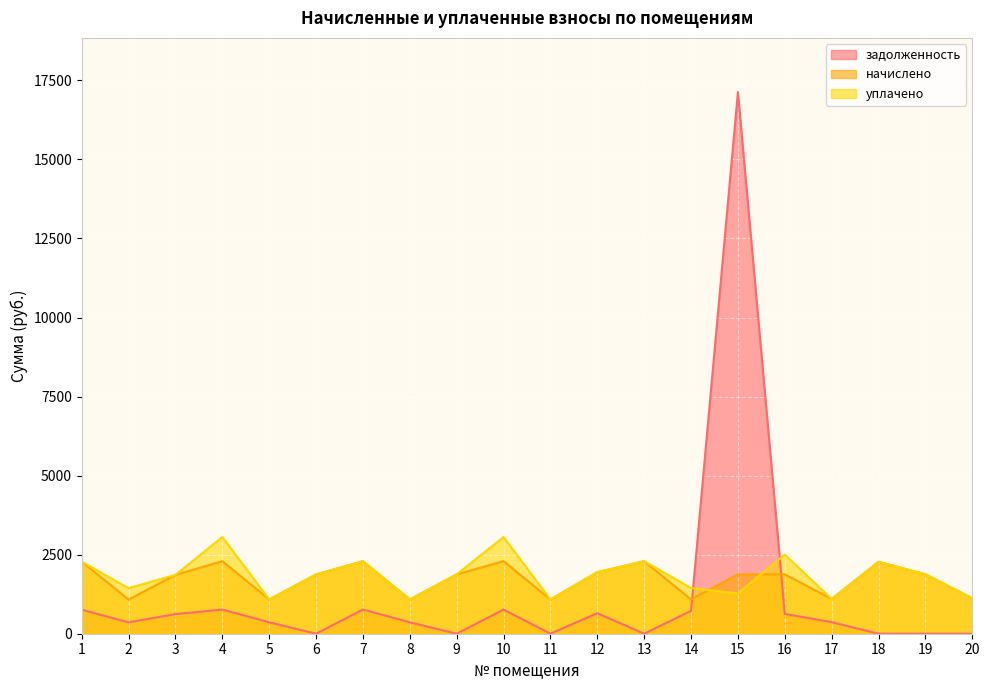

What is the sum of all задолженность values?

24249.5